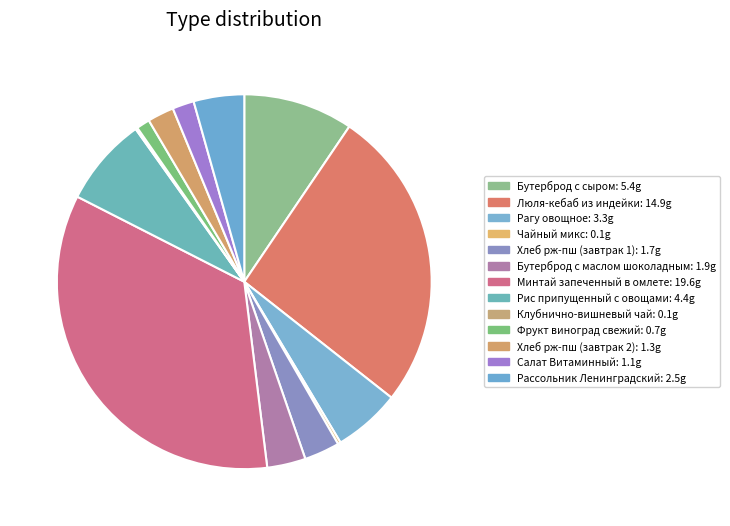

Is Рис припущенный с овощами the majority of the pie?

No